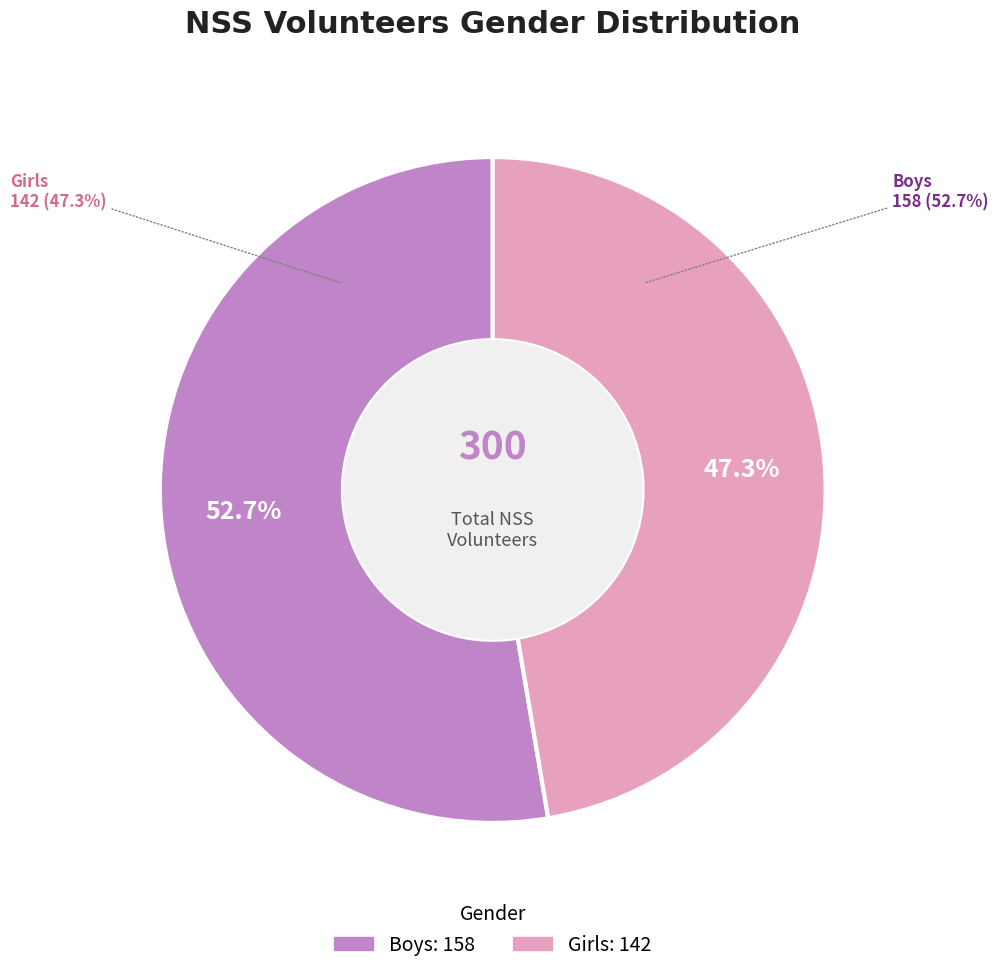

Does Girls represent more than half of the total?

No